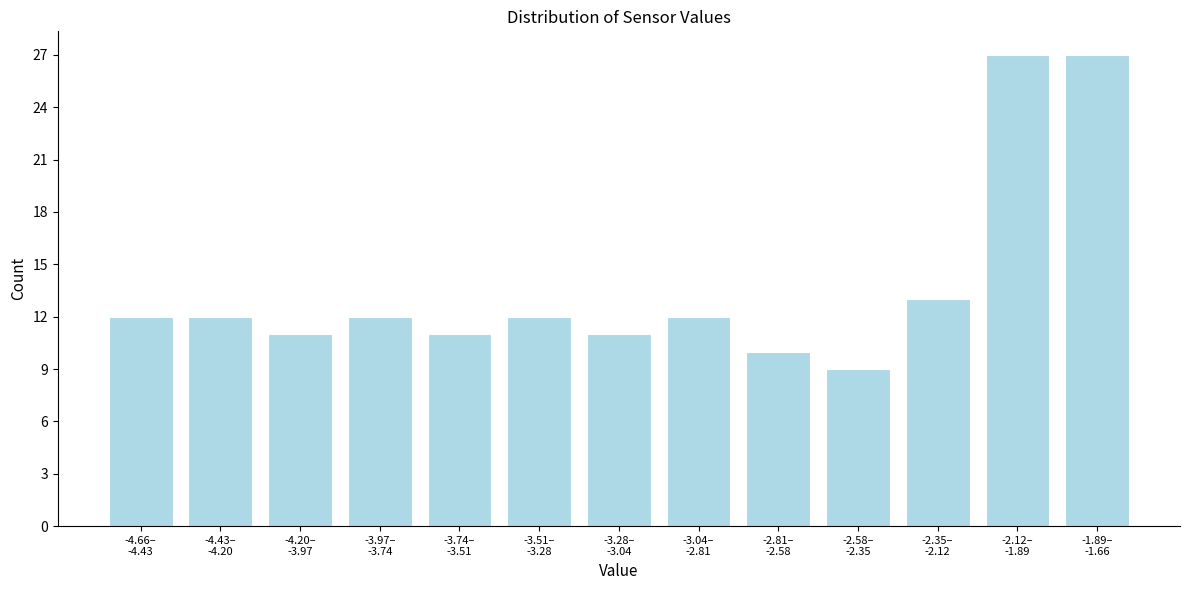

Reading left to right, transcribe all the data shown in this chart.

12	12	11	12	11	12	11	12	10	9	13	27	27